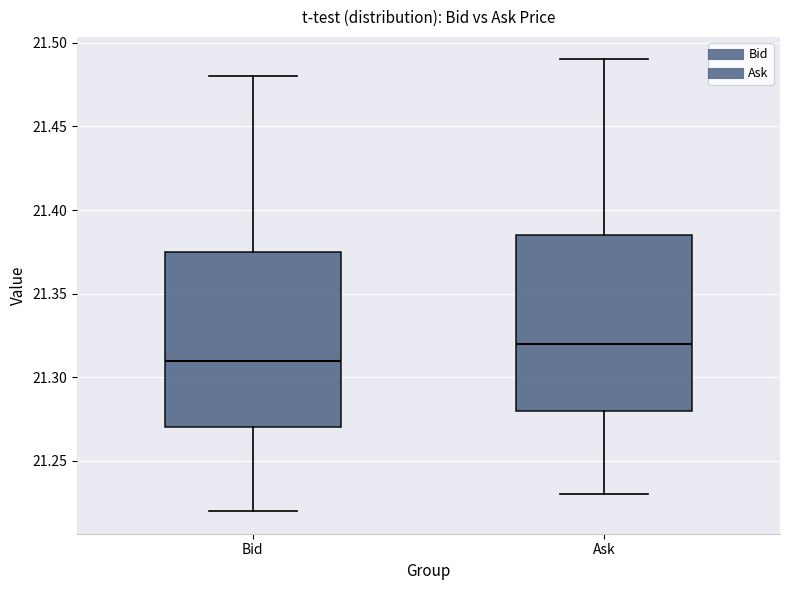

Which box has the lowest median line?

Bid